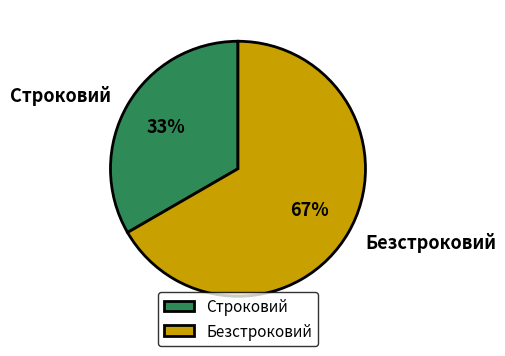

Count the number of slices in the pie.

2